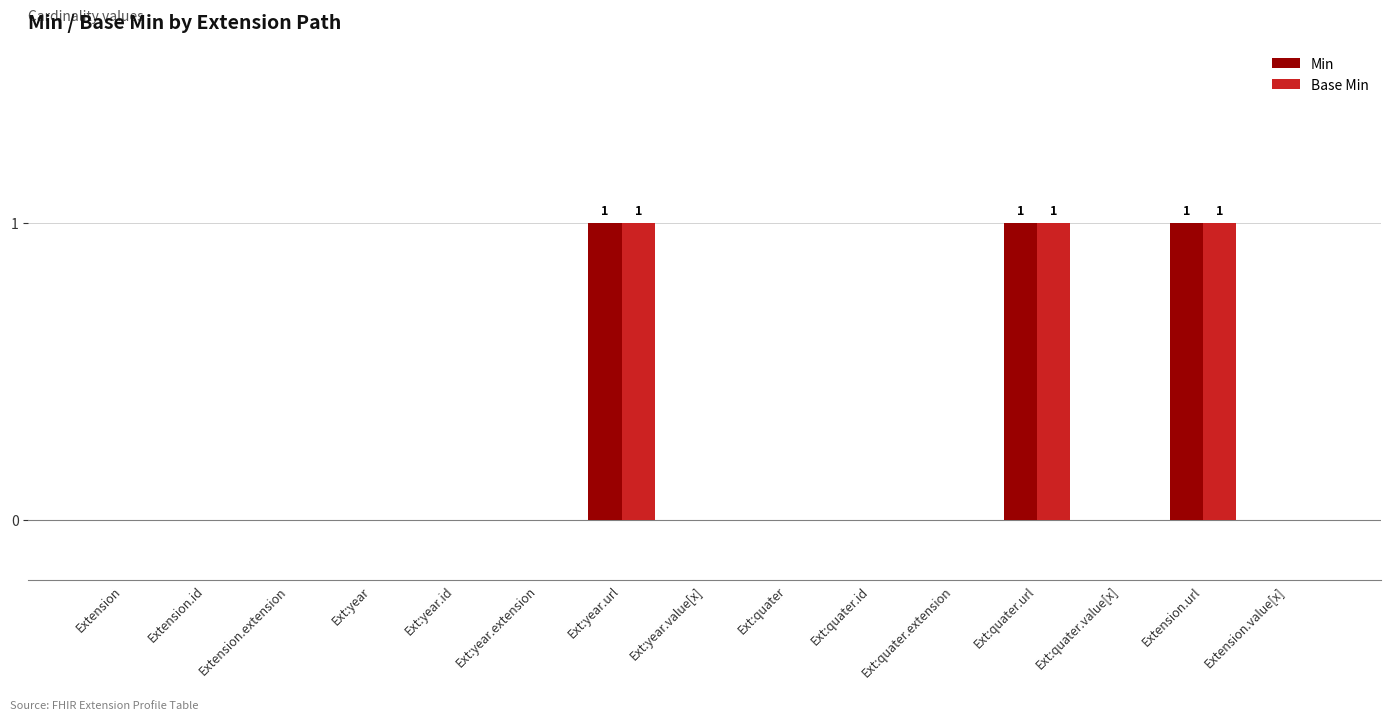

Is it true that Min equals 0 at Ext:quater.id?

True